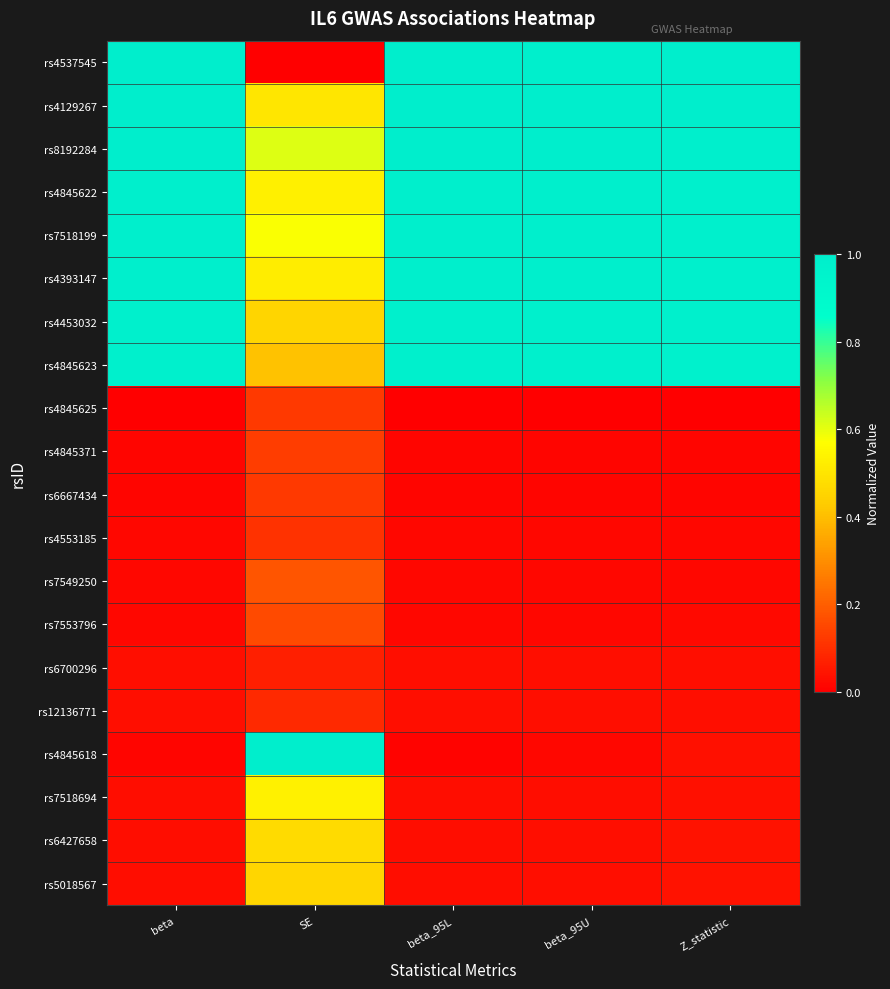

What is the greatest value displayed?

1.0